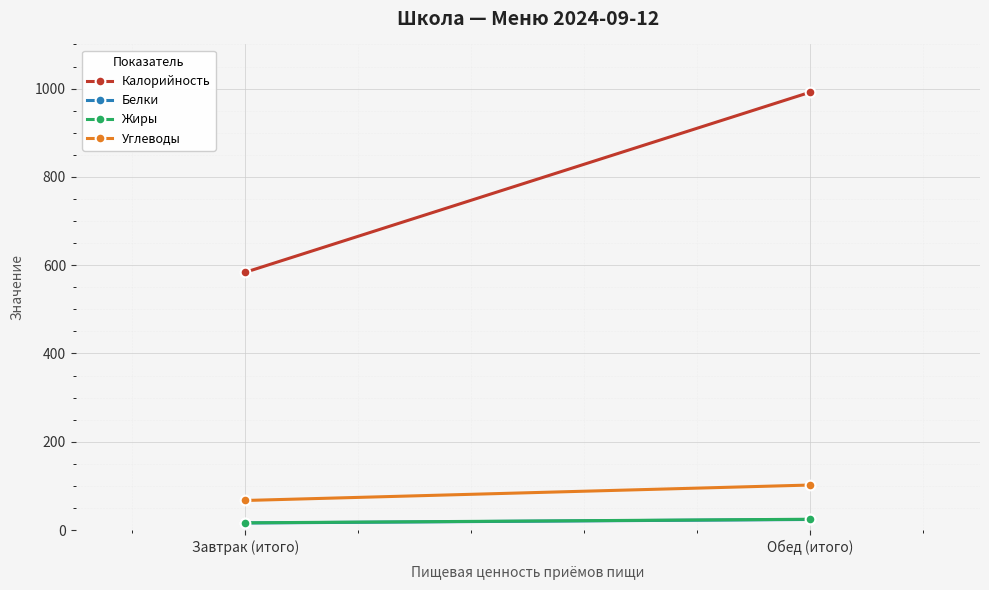

At how many categories does at least one series exceed 553?

2